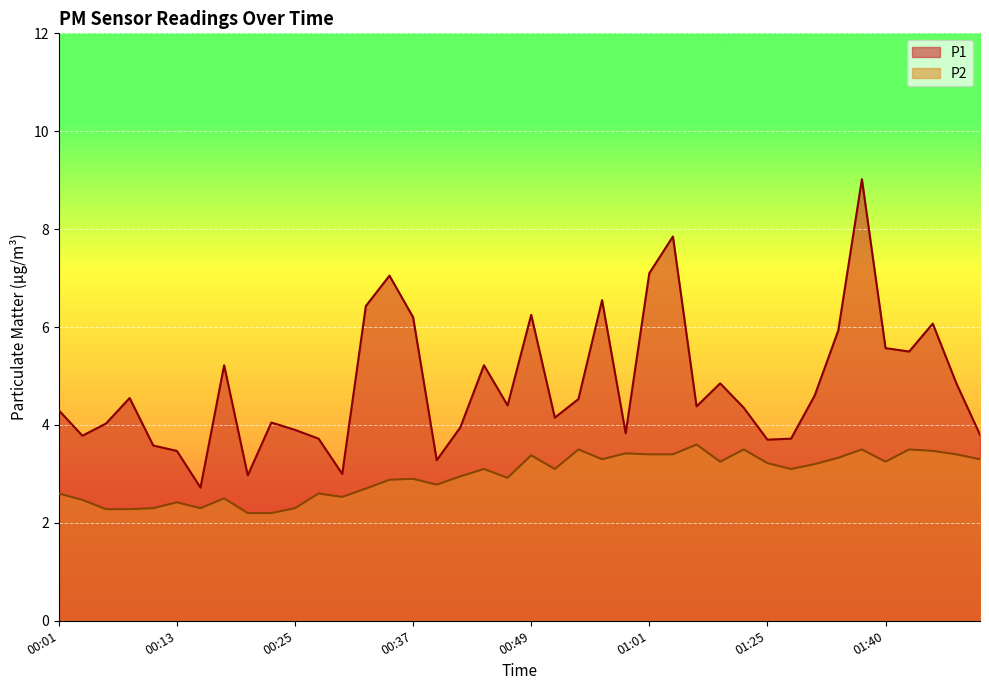

At which label does P1 first exceed 4?

00:01